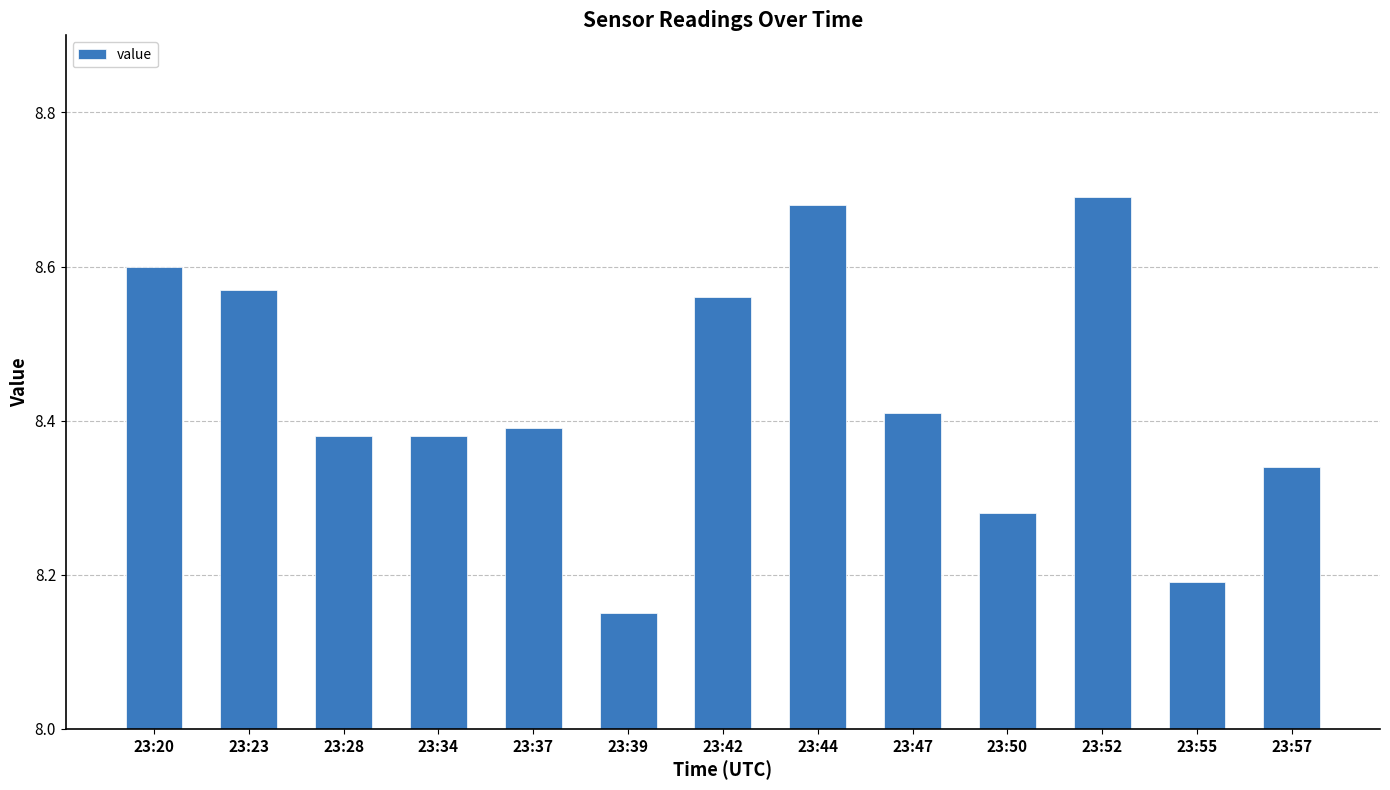

What is the change in value from 23:23 to 23:57?

-0.2